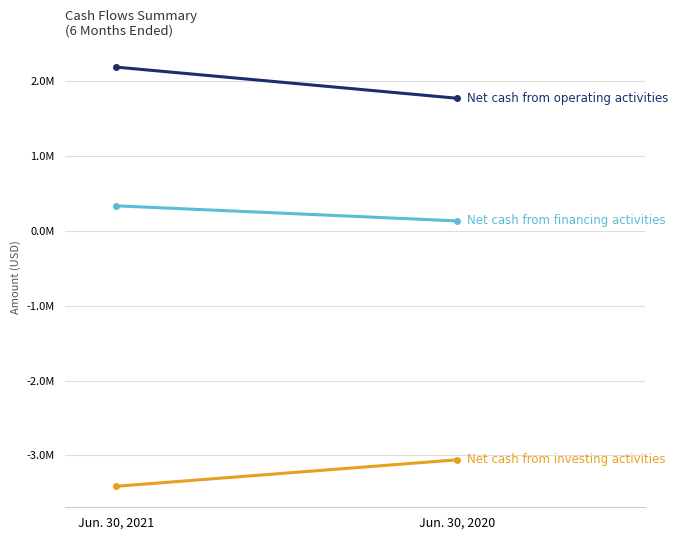

What is the difference between the Net cash from financing activities values at Jun. 30, 2020 and Jun. 30, 2021?

201918